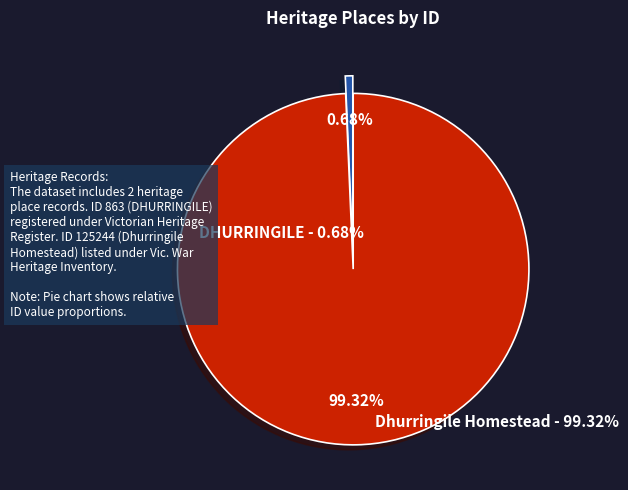

To the nearest percent, what is the difference between the largest and smallest slice percentages?

99%